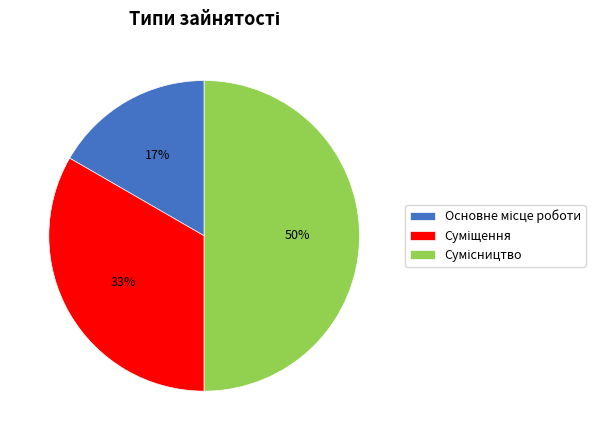

To the nearest percent, what is the average slice percentage?

33%